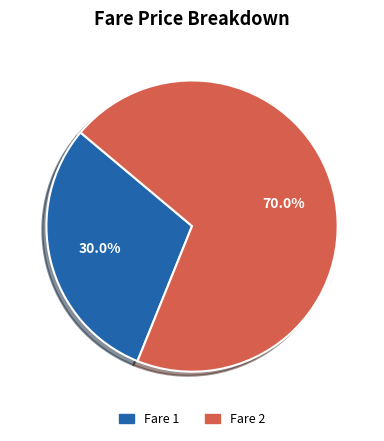

Is there a majority slice in this chart?

Yes